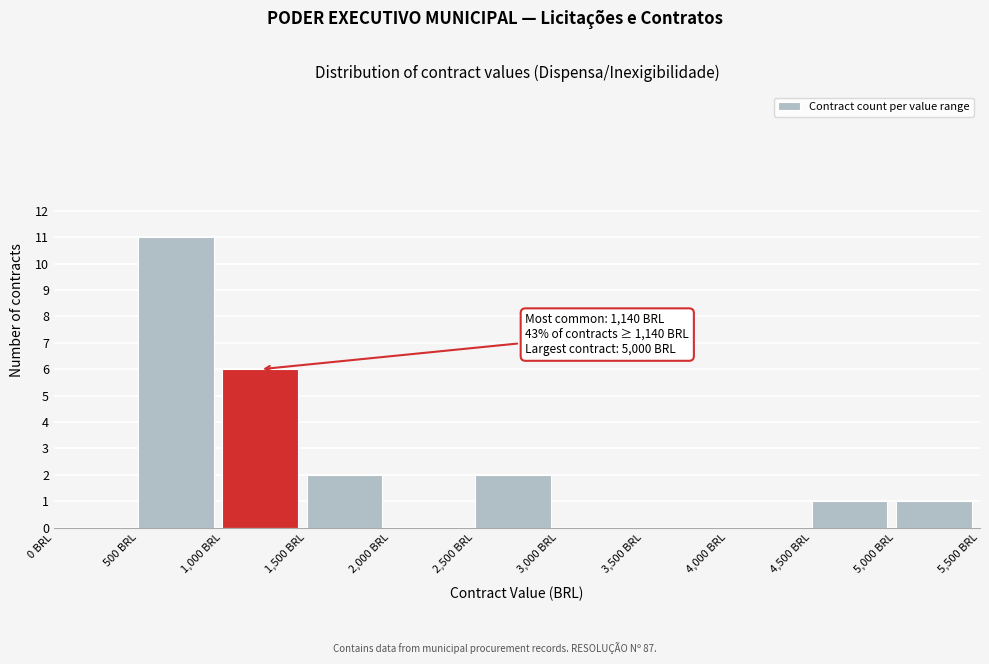

Over which range of the x-axis is the bar tallest?

500 to 1000